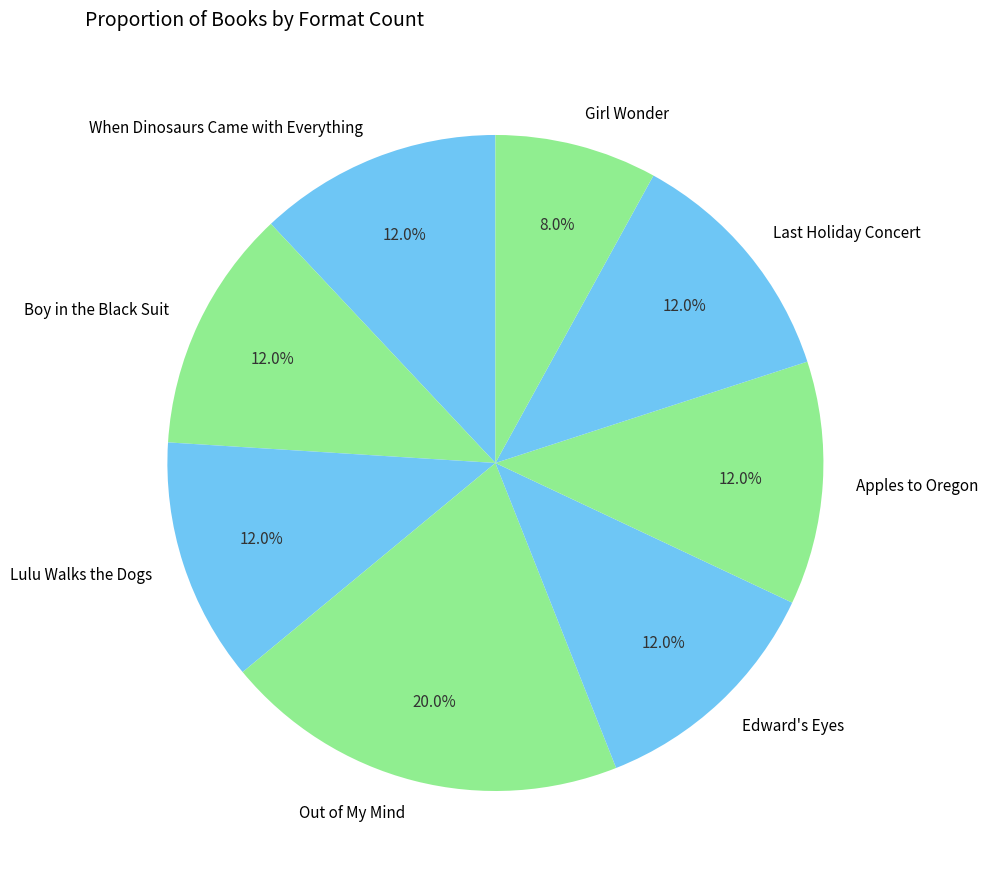

The Lulu Walks the Dogs slice represents 12% of the pie. True or false?

True